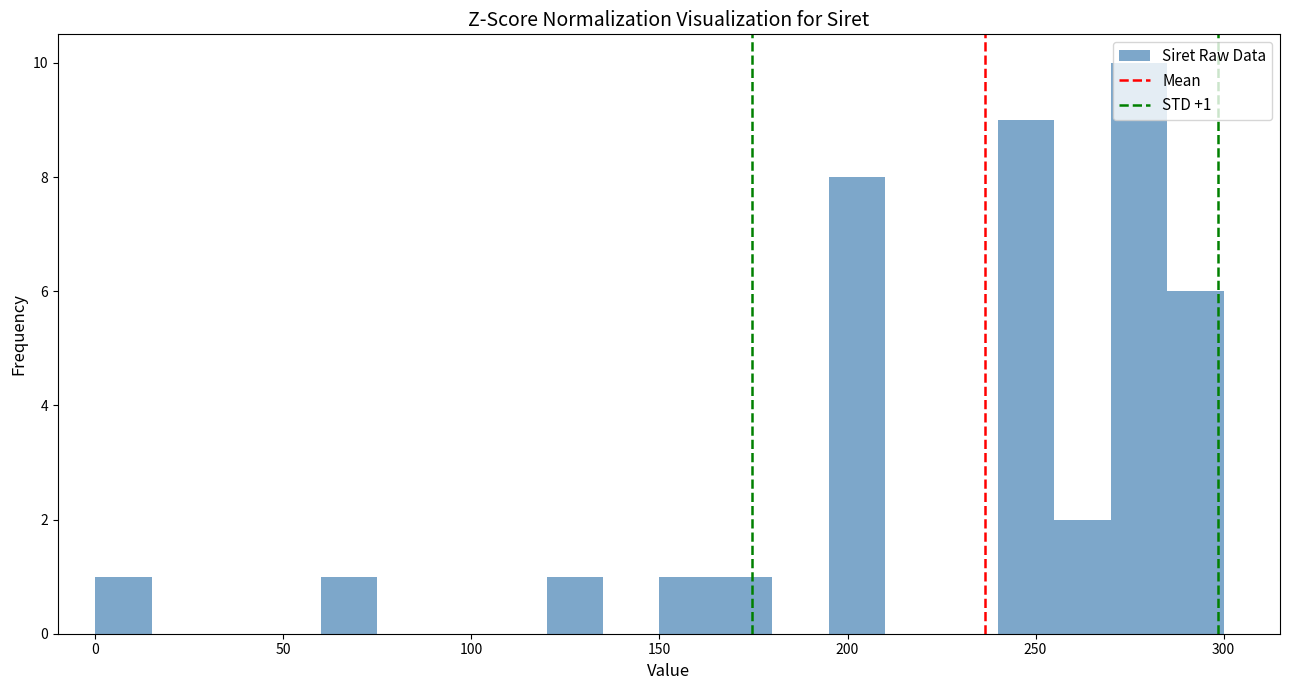

Around what value on the x-axis is the tallest bar? Give the approximate position of its centre, as read against the axis.

280